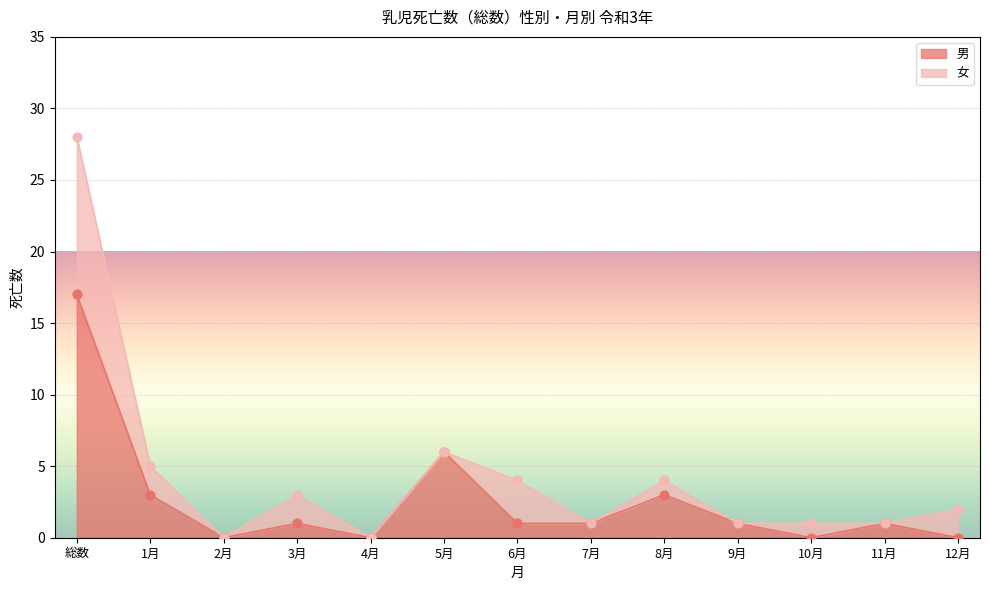

Between 12月 and 3月, which is larger?

3月